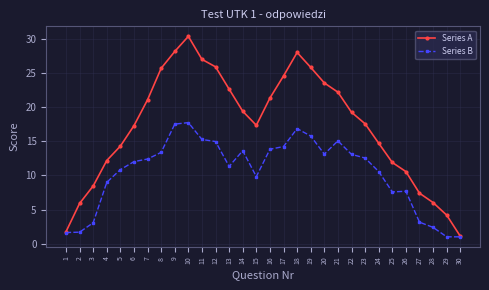

What is the spread (max minus min) of values at 18?

11.2